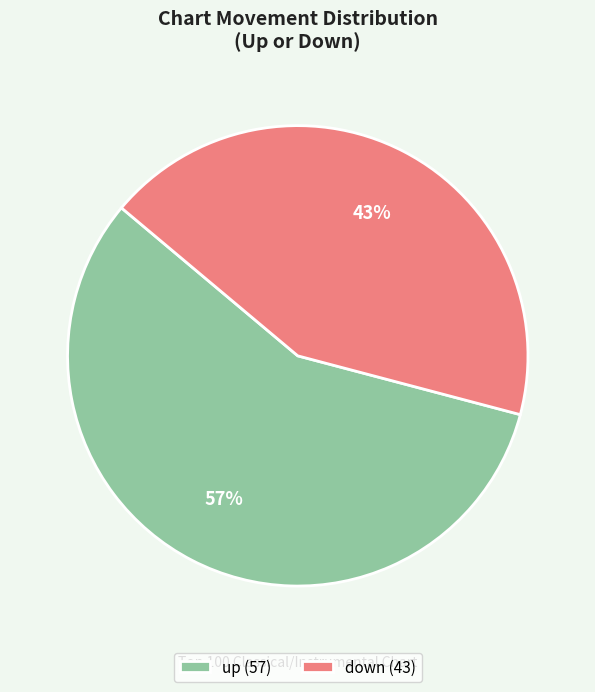

Approximately how many times larger is the value at down (43) compared to up (57)?

0.8